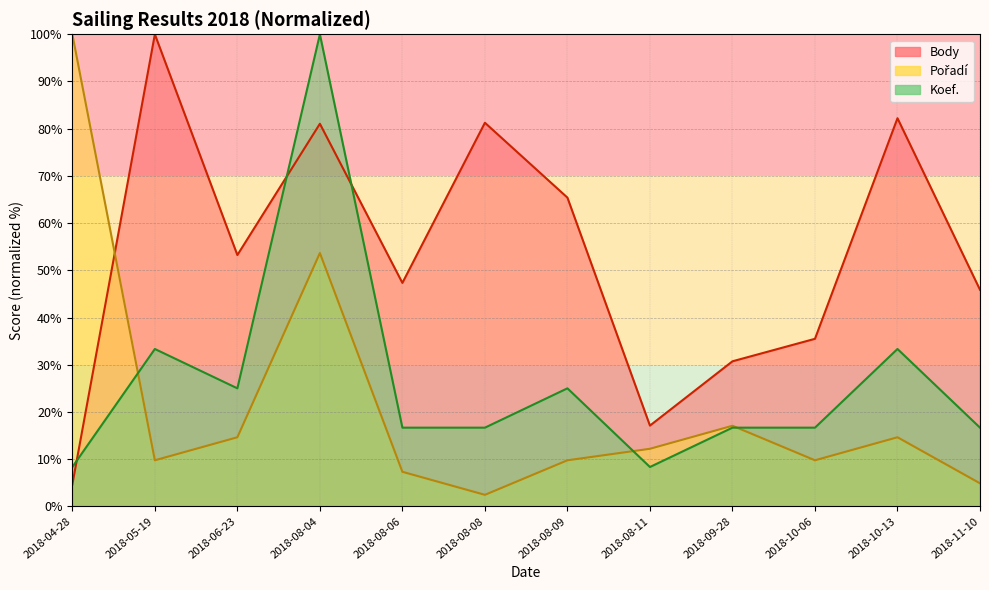

Between 2018-06-23 and 2018-11-10, which series saw the biggest shift?

Pořadí